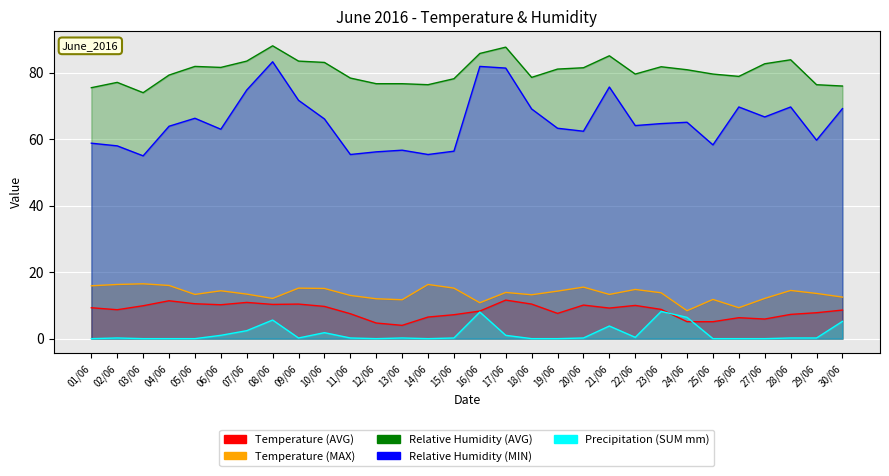

Which category has the highest value in the Temperature (MAX) series?

03/06